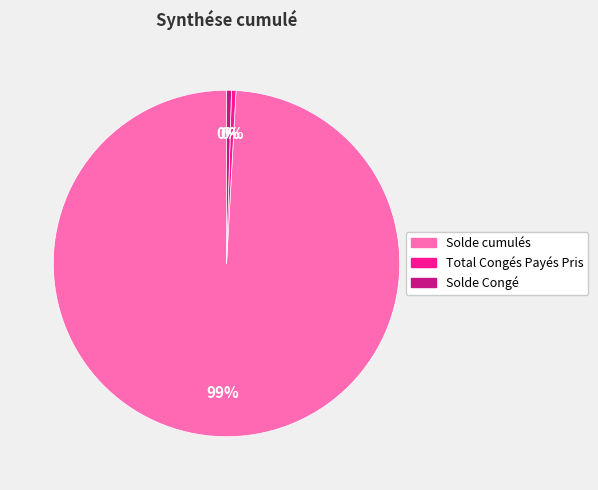

What is the largest slice in the pie chart?

Solde cumulés